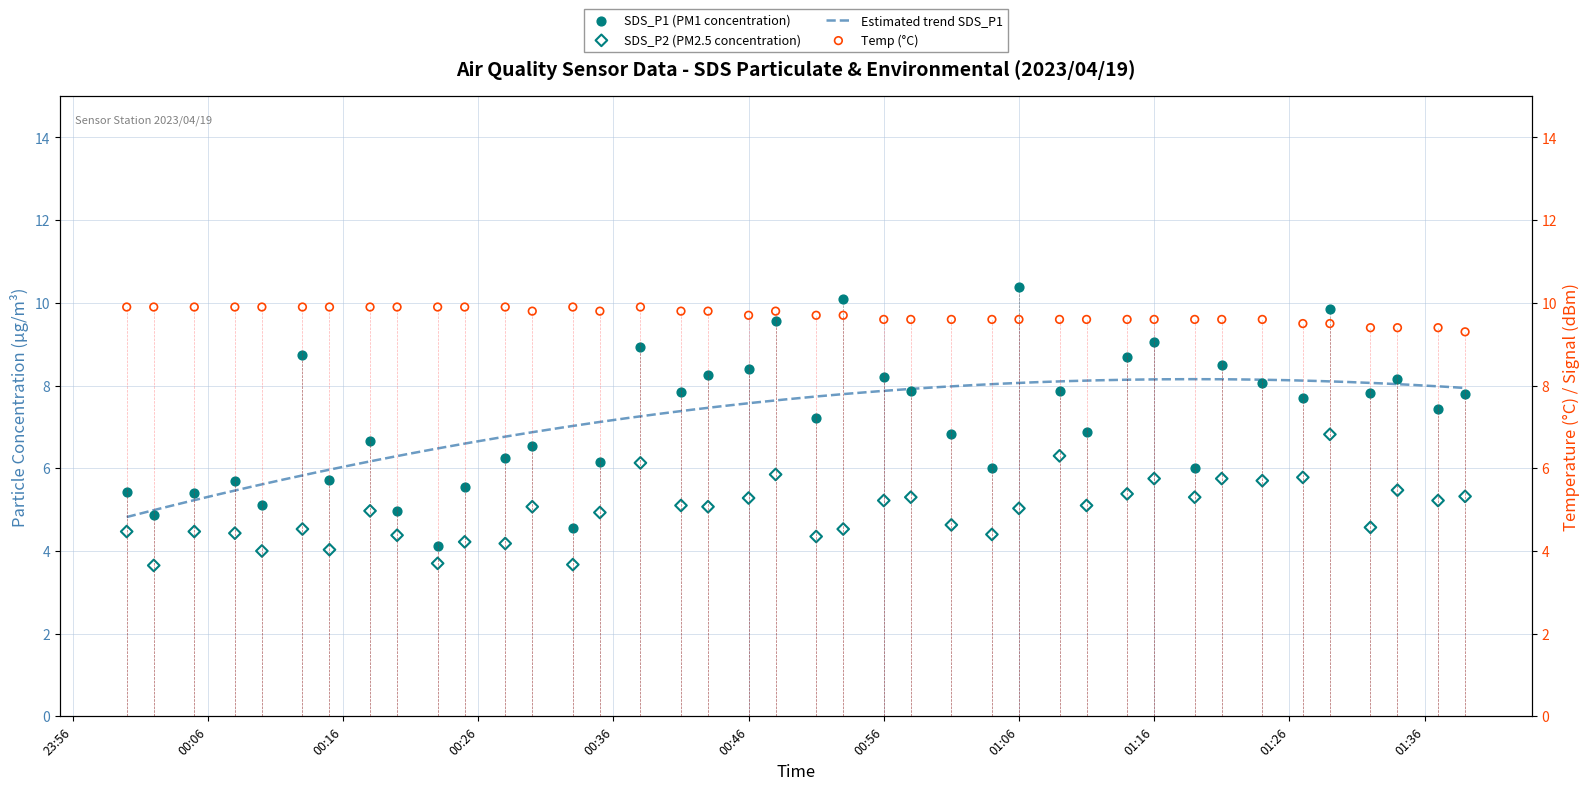

What is the total value across all series at 2023/04/19 00:05?

19.8